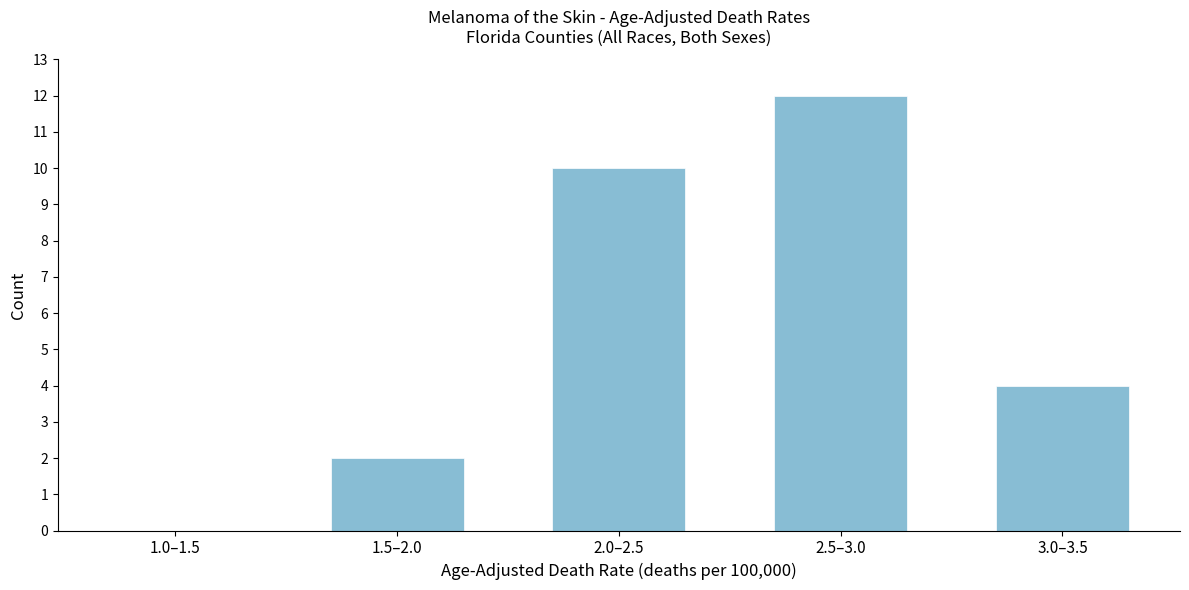

Reading left to right, transcribe all the data shown in this chart.

1.0–1.5=0	1.5–2.0=2	2.0–2.5=10	2.5–3.0=12	3.0–3.5=4